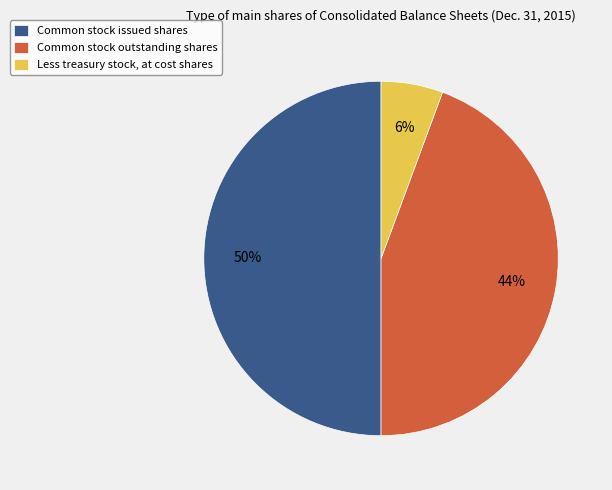

Rank the categories by value from lowest to highest.

Less treasury stock, at cost shares, Common stock outstanding shares, Common stock issued shares